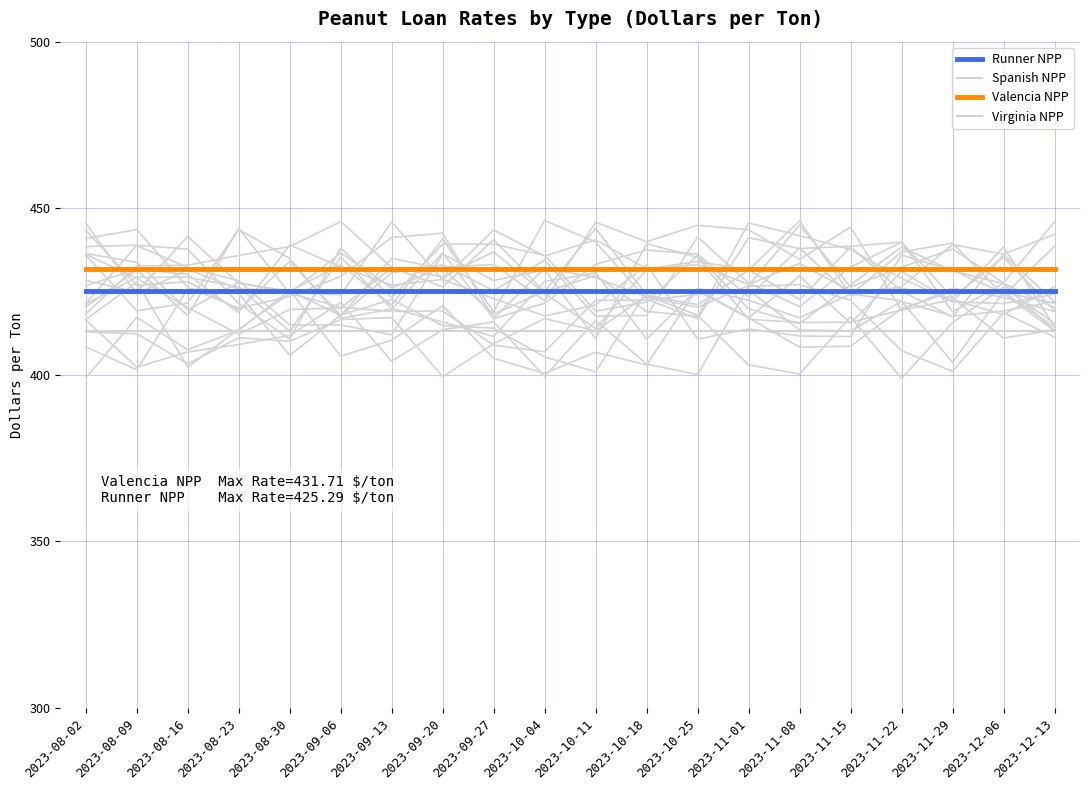

Count the number of data series in this chart.

4